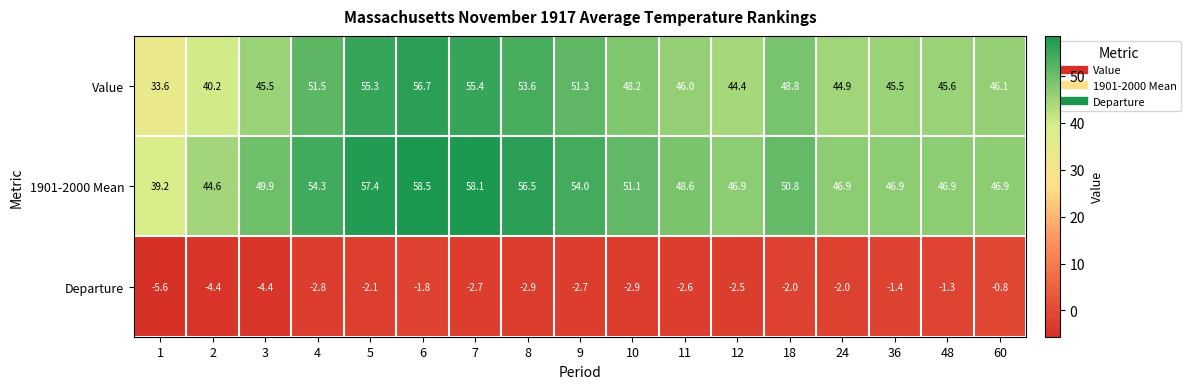

Is it true that Departure equals -0.7 at 5?

False